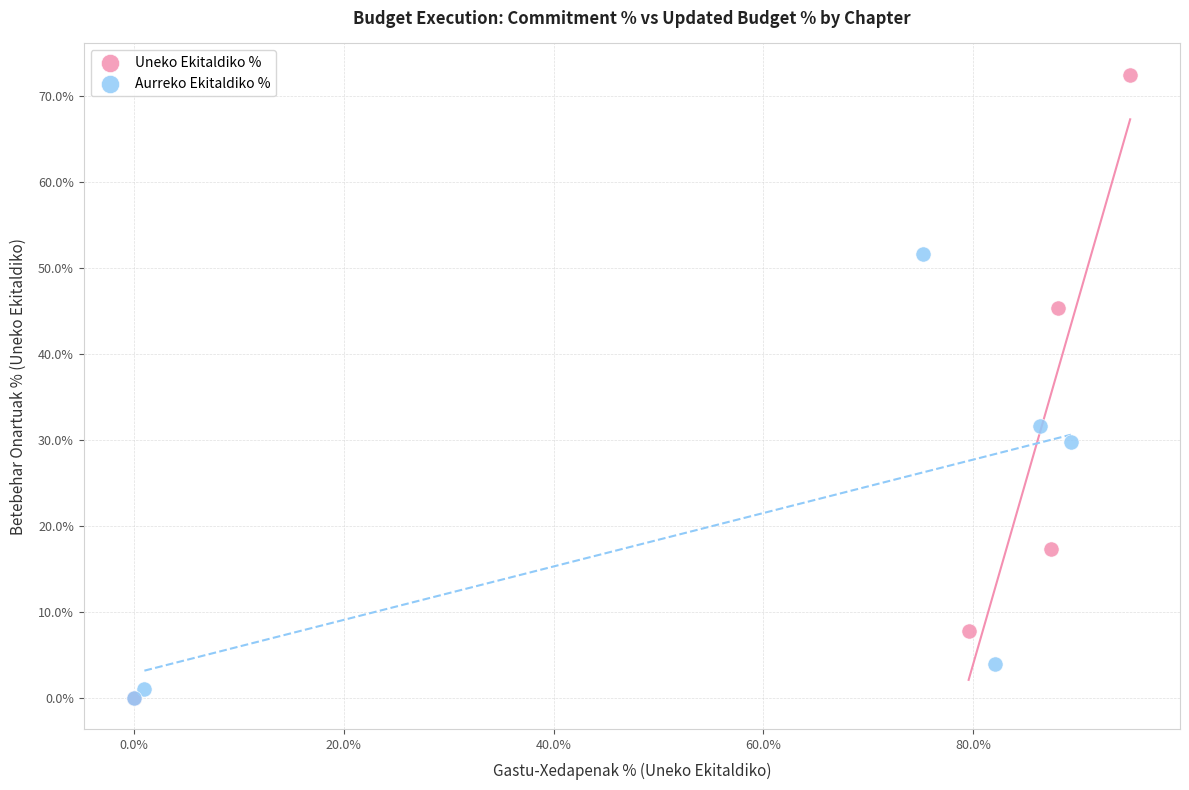

Which series has the largest Y range (max minus min)?

Uneko Ekitaldiko %